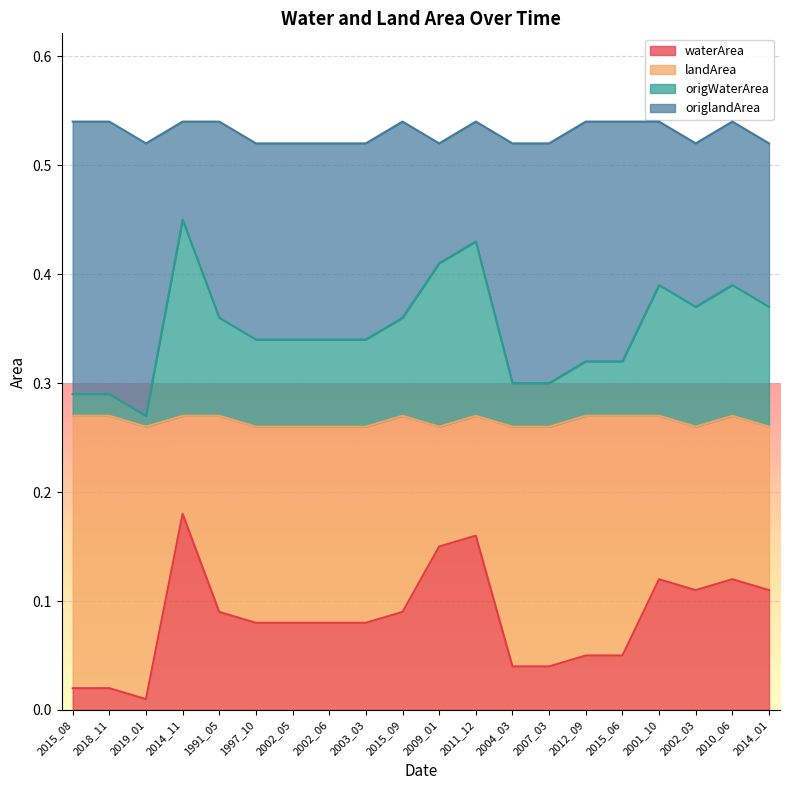

Between 2010_06 and 2015_09, which is larger?

2010_06